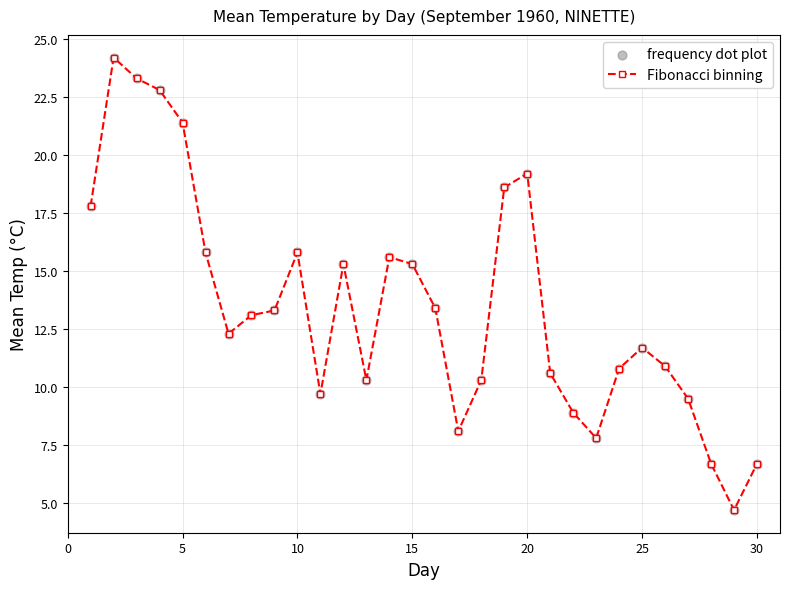

What is the value of the 12th point from the left?

15.3